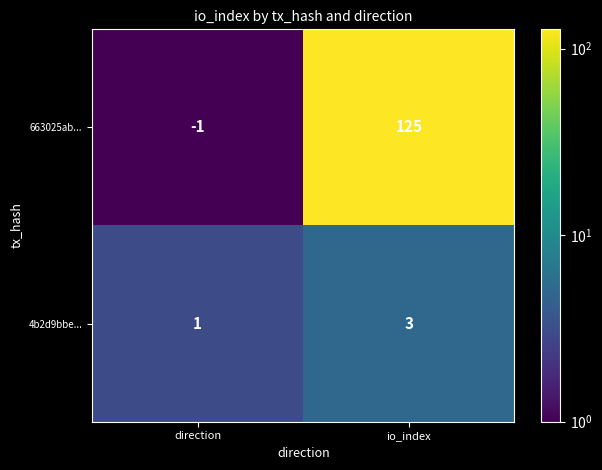

How many data points does each series have?

2